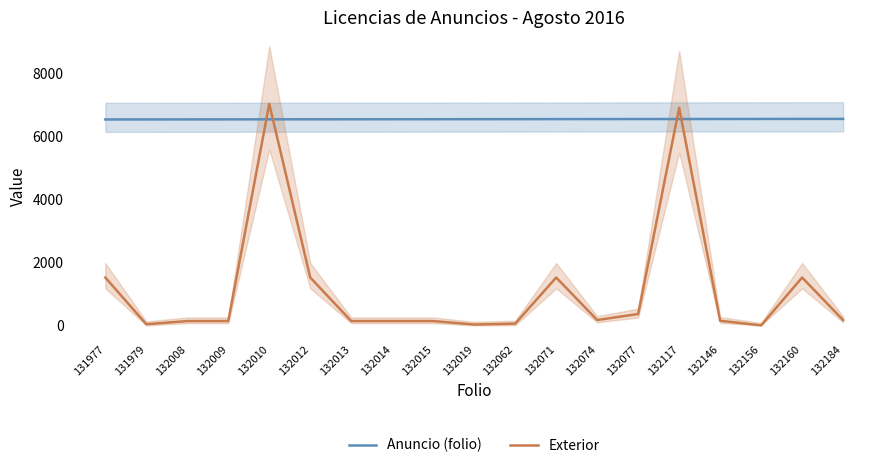

Reading left to right, what are all the values shown in this chart?

Anuncio (folio): 6531	6532	6533	6534	6535	6536	6537	6538	6539	6540	6541	6542	6543	6544	6545	6546	6547	6548	6549
Exterior: 1518	37	137	137	7023	1518	137	137	137	27	55	1518	170	361	6900	147	0	1518	169